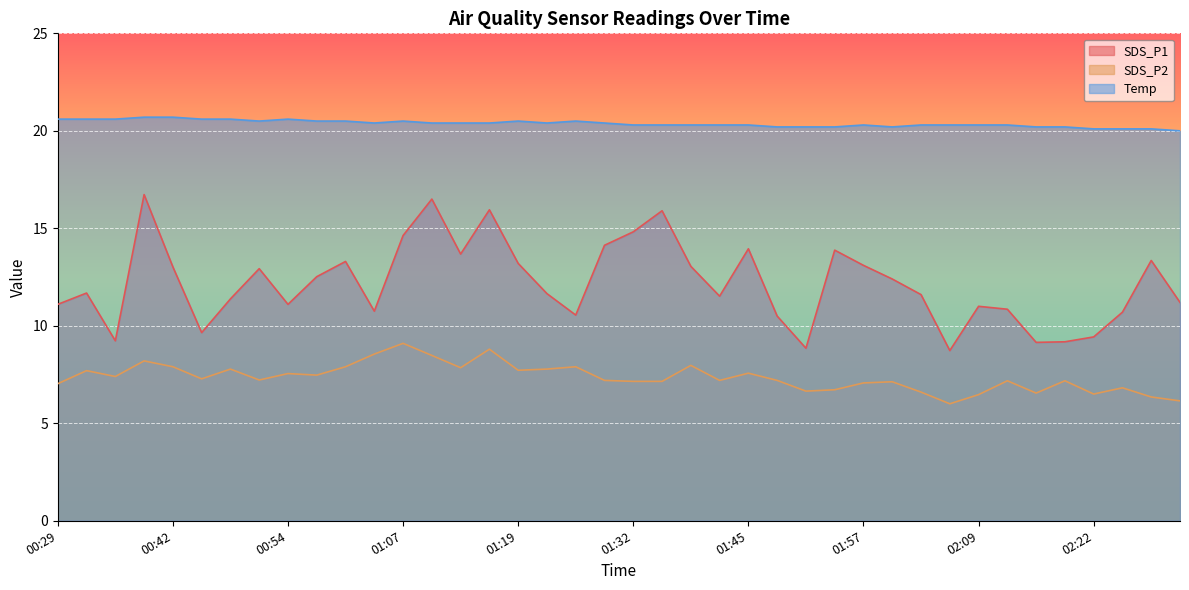

Which series changed the most between 01:35 and 02:19?

SDS_P1